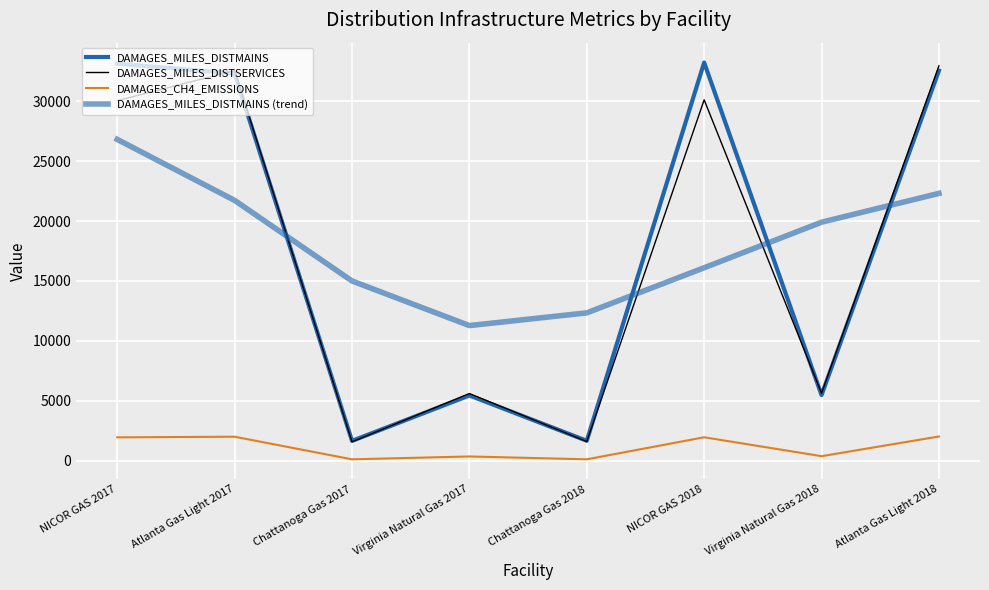

Reading left to right, list all the values displayed in this chart.

DAMAGES_MILES_DISTMAINS: 33149.0	32323.0	1640.0	5431.0	1649.0	33243.0	5464.0	32566.0
DAMAGES_MILES_DISTSERVICES: 30053.0	32572.0	1558.0	5592.0	1583.0	30127.0	5619.0	32961.0
DAMAGES_CH4_EMISSIONS: 1935.0	1987.0	98.0	338.0	98.9	1940.6	361.6	2006.7
DAMAGES_MILES_DISTMAINS (trend): 26821.0	21726.0	14996.0	11270.0	12332.0	16100.0	19905.0	22312.0